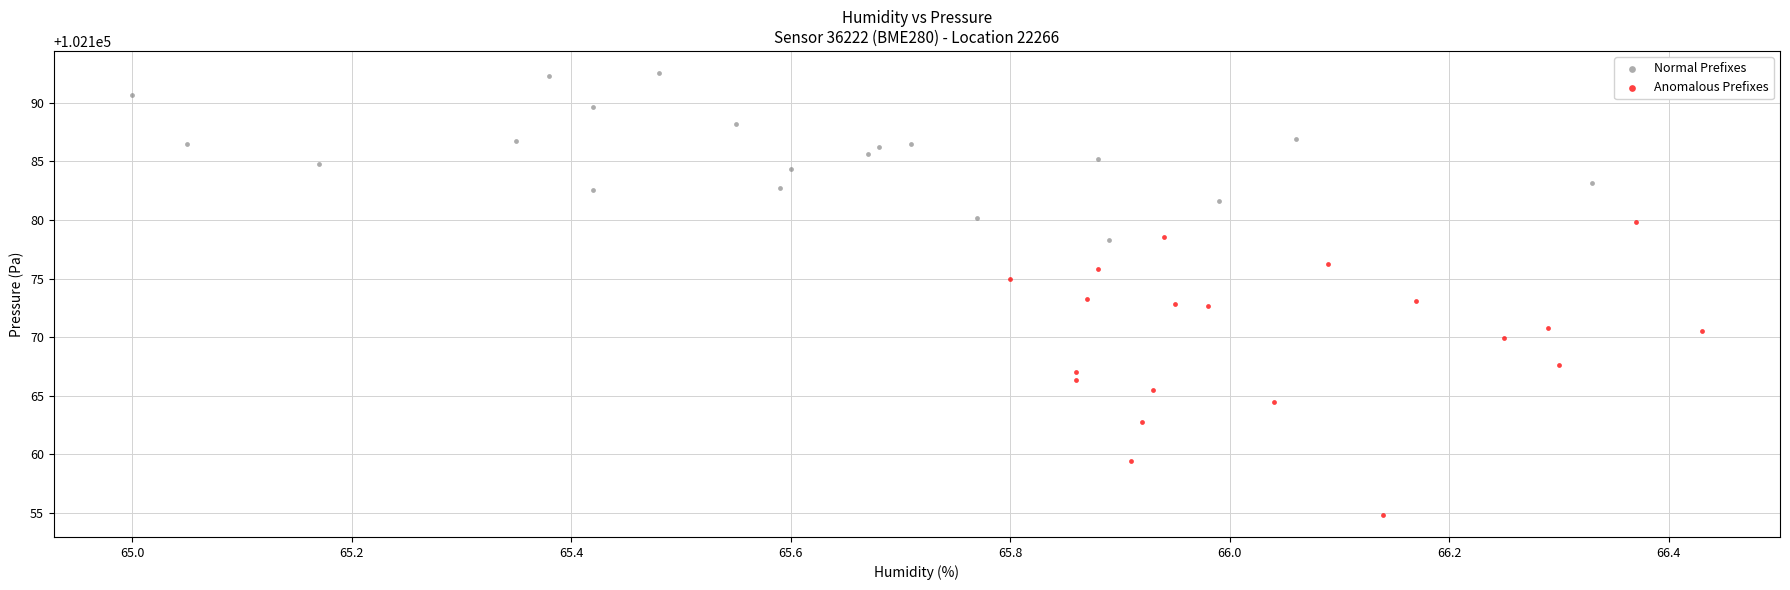

Which series contains the highest Y value?

Normal Prefixes